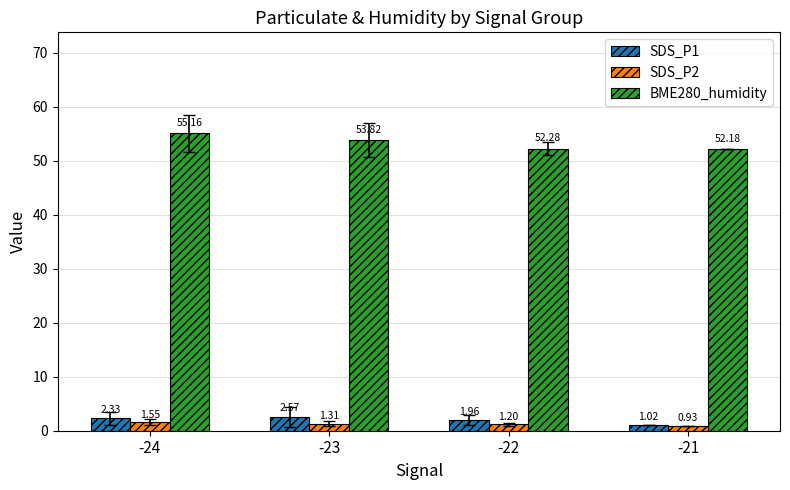

At which category is the sum across all series the highest?

-24